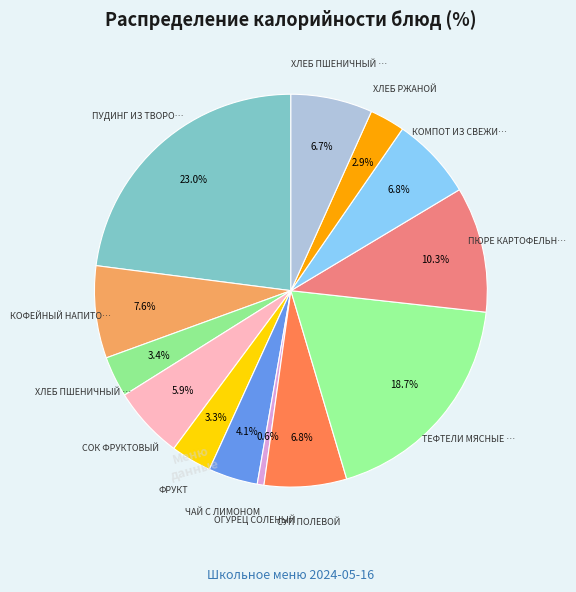

Rank the categories by value from lowest to highest.

ОГУРЕЦ СОЛЕНЫЙ, ХЛЕБ РЖАНОЙ, ФРУКТ, ХЛЕБ ПШЕНИЧНЫЙ (завтрак), ЧАЙ С ЛИМОНОМ, СОК ФРУКТОВЫЙ, ХЛЕБ ПШЕНИЧНЫЙ (обед), СУП ПОЛЕВОЙ, КОМПОТ ИЗ СВЕЖИХ ПЛОДОВ, КОФЕЙНЫЙ НАПИТОК, ПЮРЕ КАРТОФЕЛЬНОЕ, ТЕФТЕЛИ МЯСНЫЕ С СОУСОМ, ПУДИНГ ИЗ ТВОРОГА С МАННОЙ КРУПОЙ